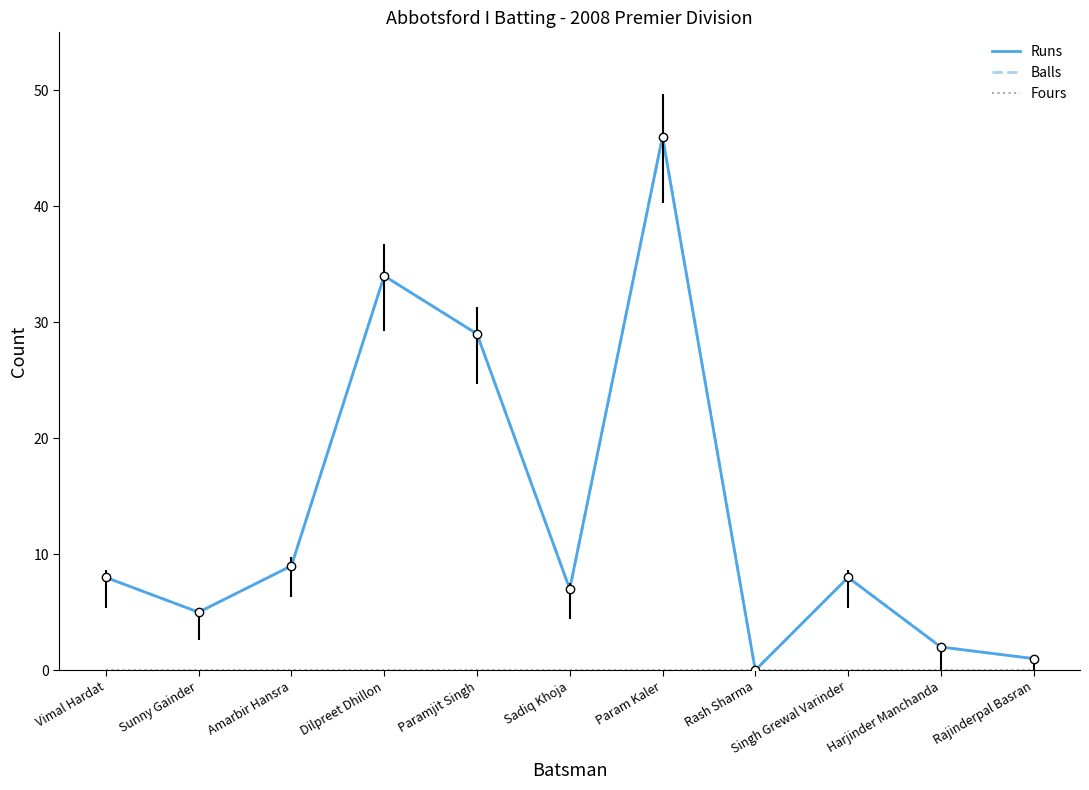

Reading left to right, extract all data points from this chart.

Runs: 8	5	9	34	29	7	46	0	8	2	1
Balls: 8	5	9	34	29	7	46	0	8	2	1
Fours: 0	0	0	0	0	0	0	0	0	0	0